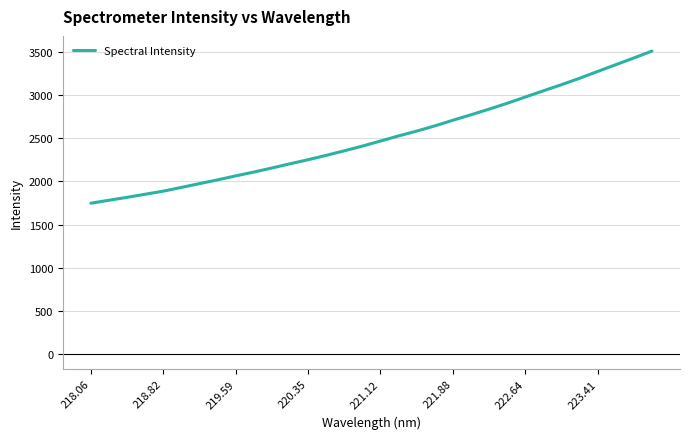

What is the minimum value shown in the chart?

1747.6